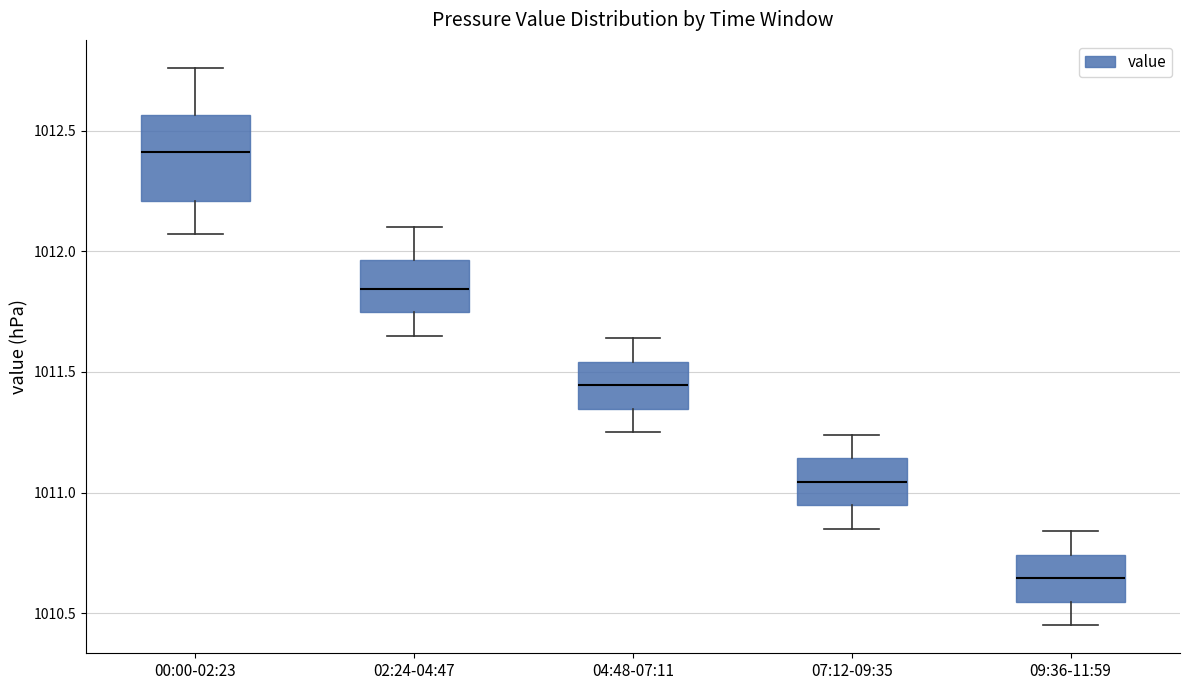

Which box is the tallest, from its lower edge to its upper edge?

00:00-02:23